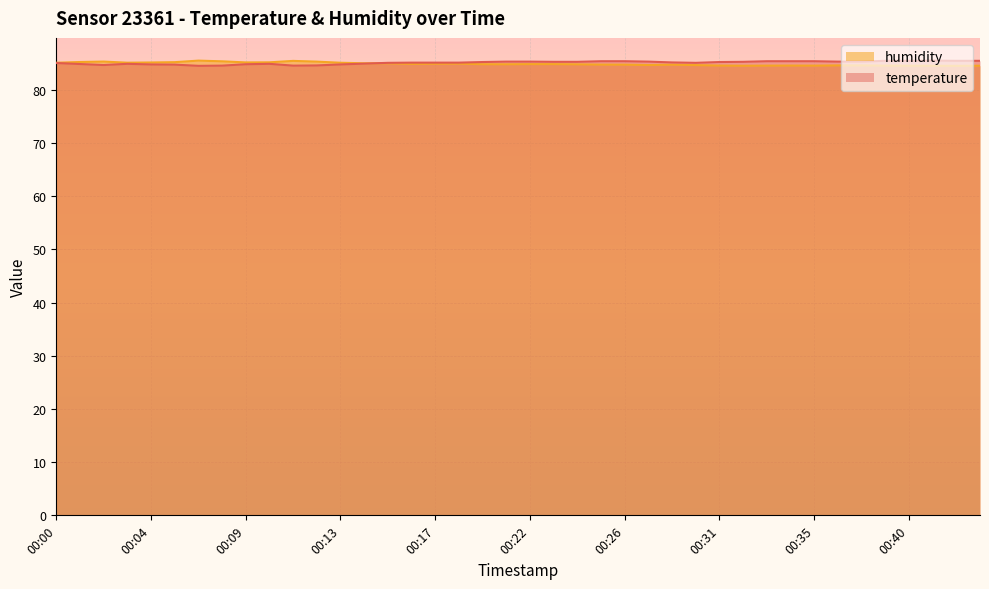

How many categories are shown in the chart?

40